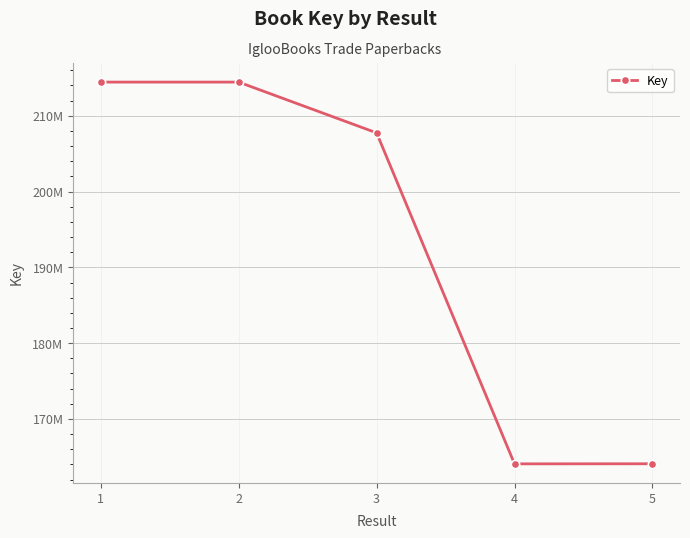

Reading left to right, list all the values displayed in this chart.

214439770	214439916	207743332	164076099	164087795